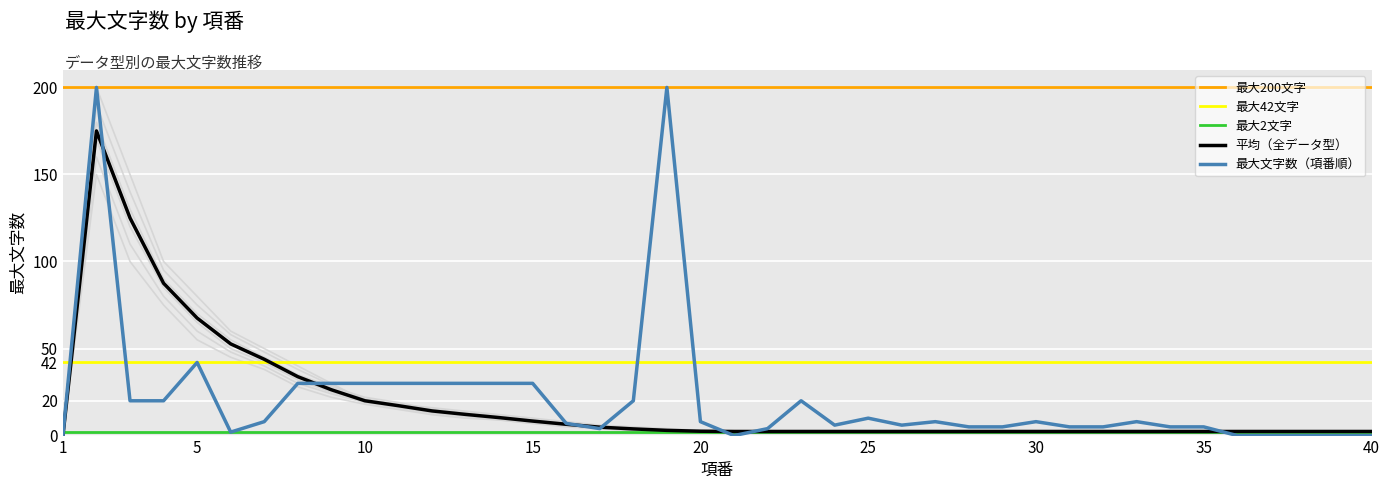

Is this an area chart (filled region under the line)?

No